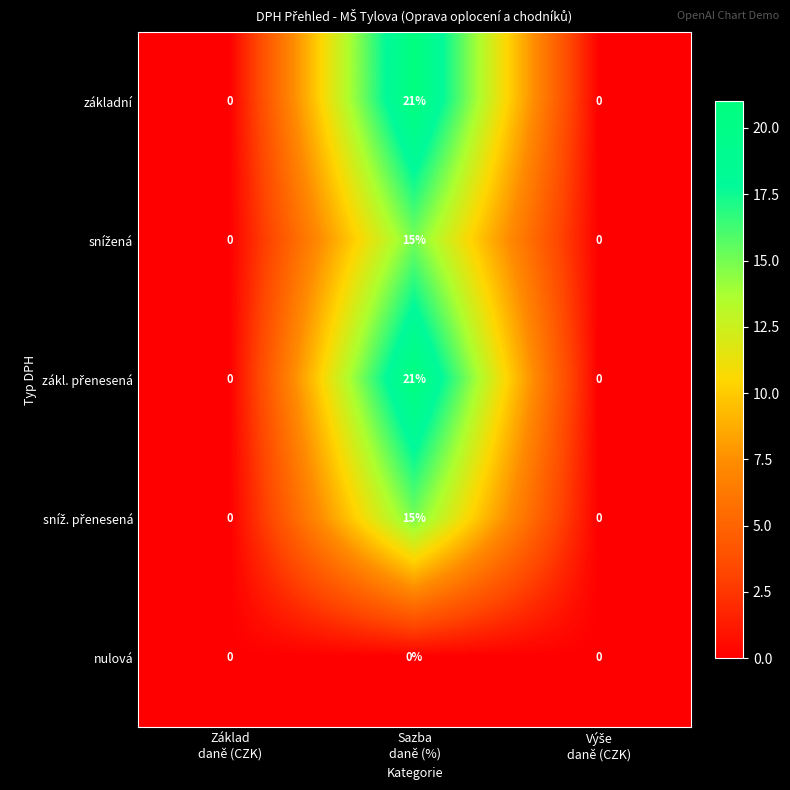

Between Sazba
daně (%) and Výše
daně (CZK), which series saw the biggest shift?

row_0